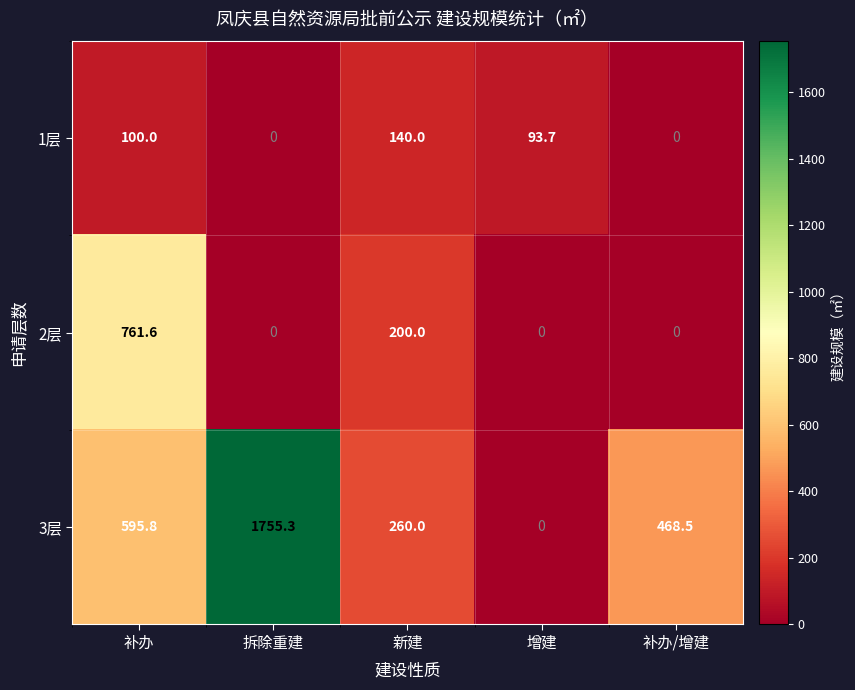

What is the maximum value for 3层?

1755.3